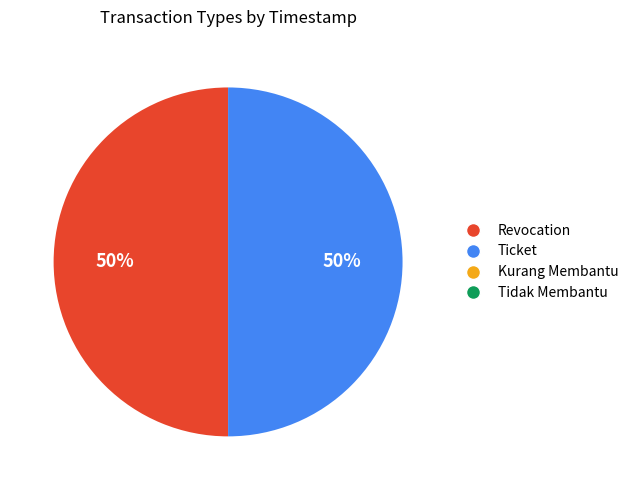

To the nearest percent, what is the average slice percentage?

50%